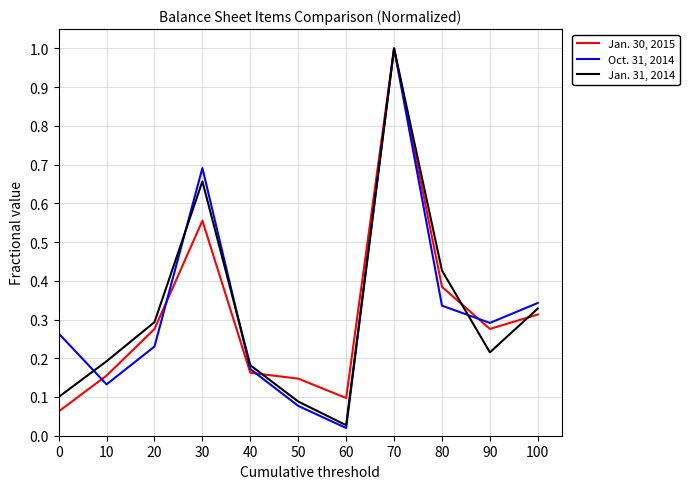

The value of Jan. 31, 2014 at 40 is 0.2. True or false?

True